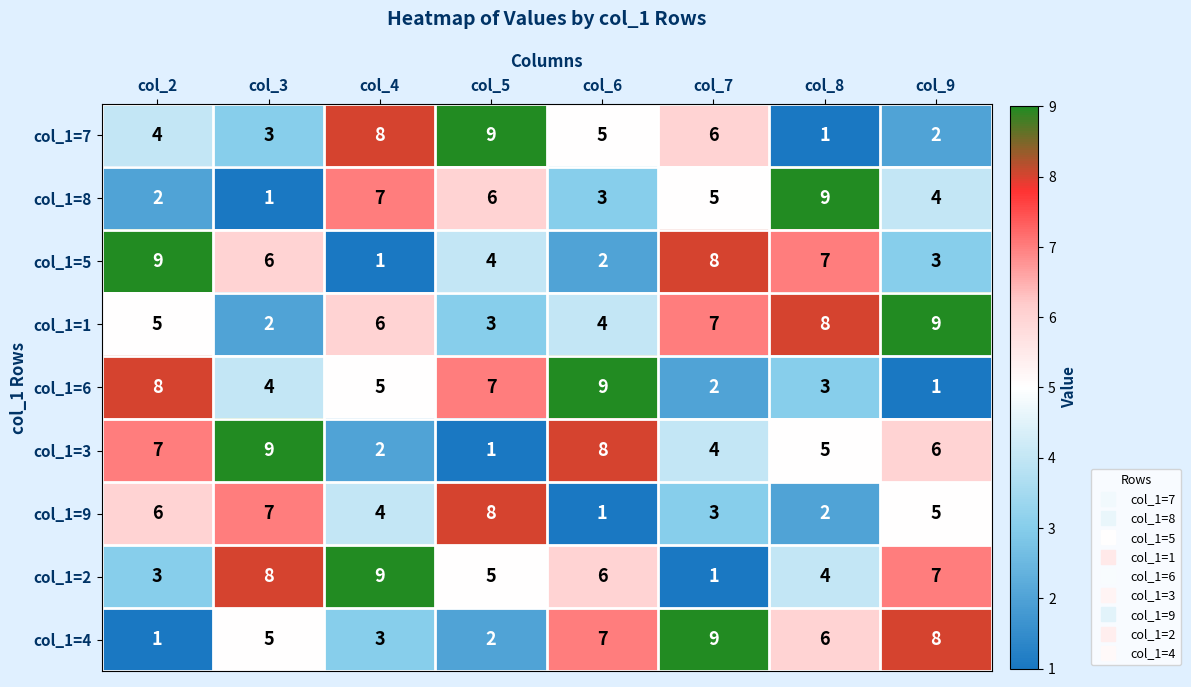

Is it true that col_1=8 equals 3 at col_4?

False